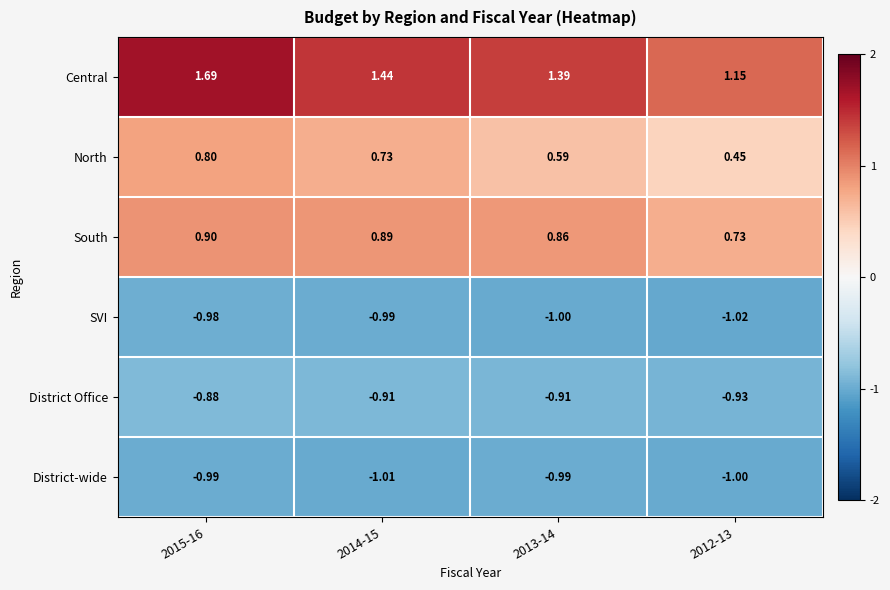

At which category is the sum across all series the highest?

2015-16